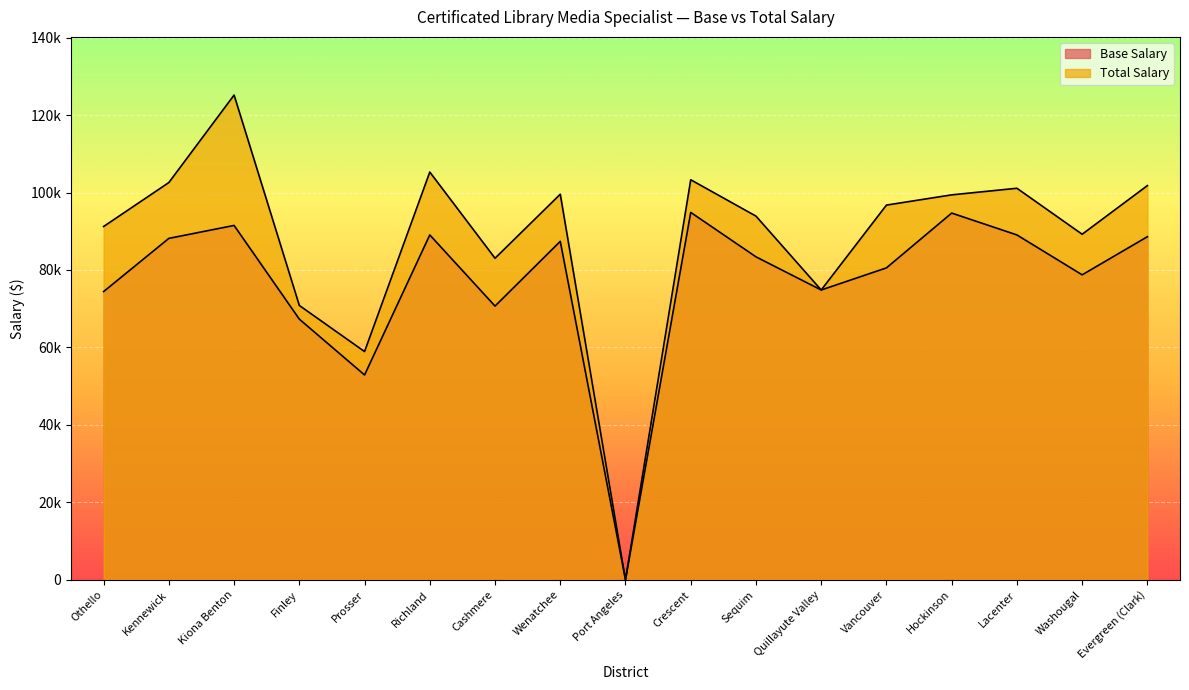

How many values in the Base Salary series are below 83397?

8